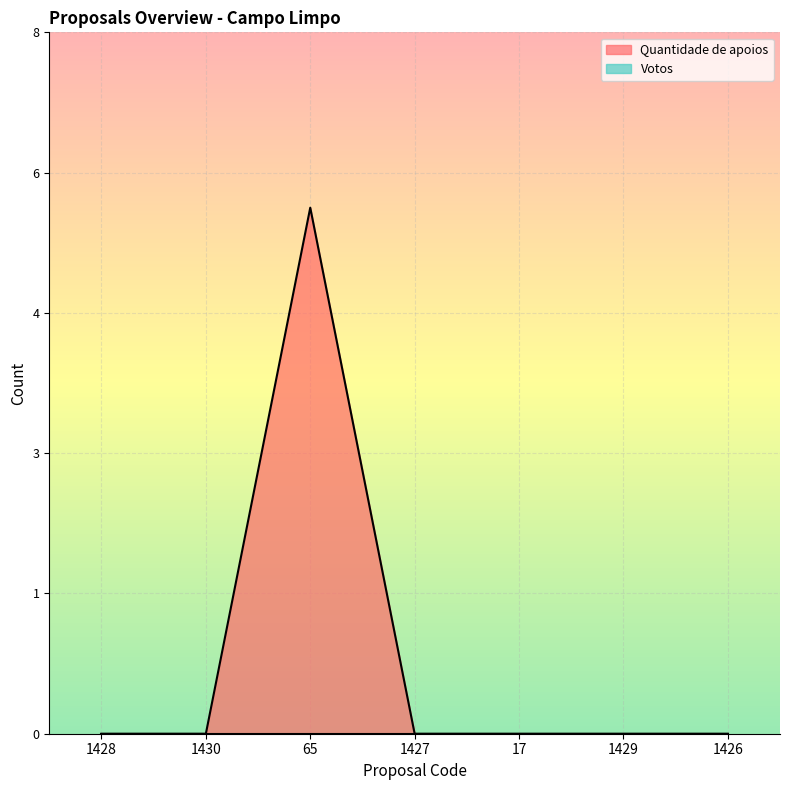

List the labels in order of value, smallest first.

1428, 1430, 1427, 17, 1429, 1426, 65